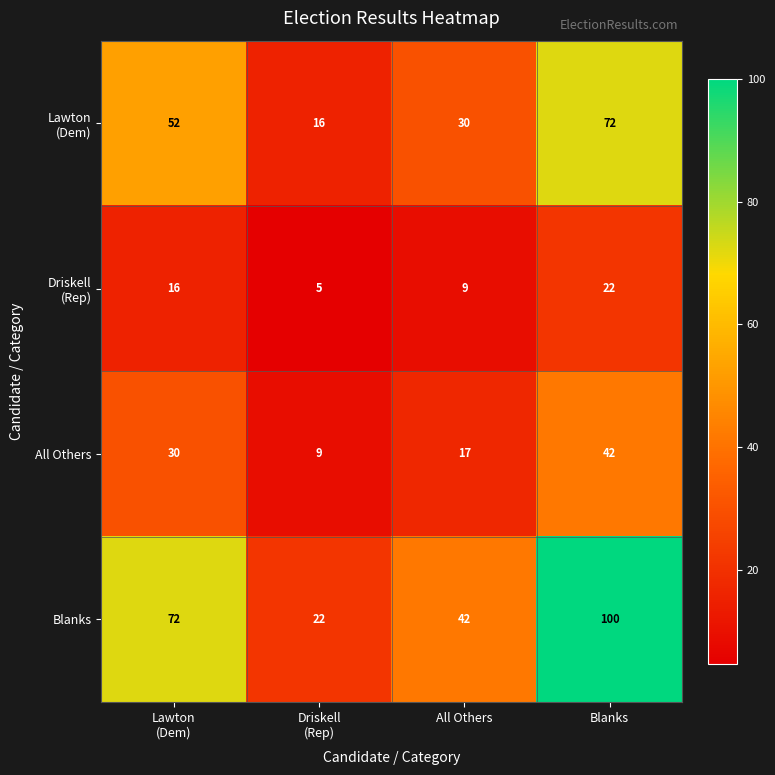

How many categories are shown in the chart?

4